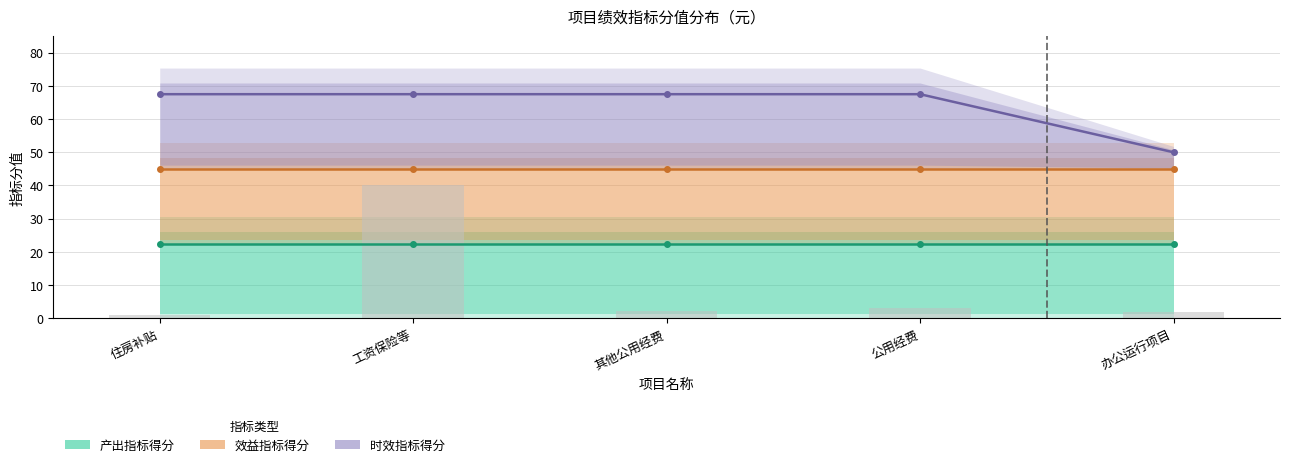

How many data points does each series have?

5